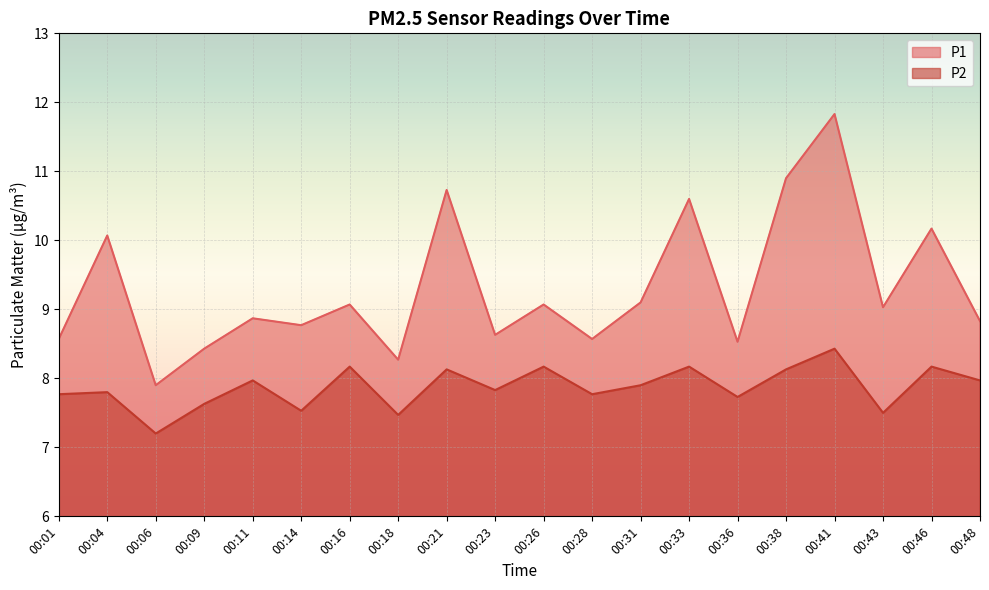

What is the value of the P1 point at the 14th from the left?

10.6